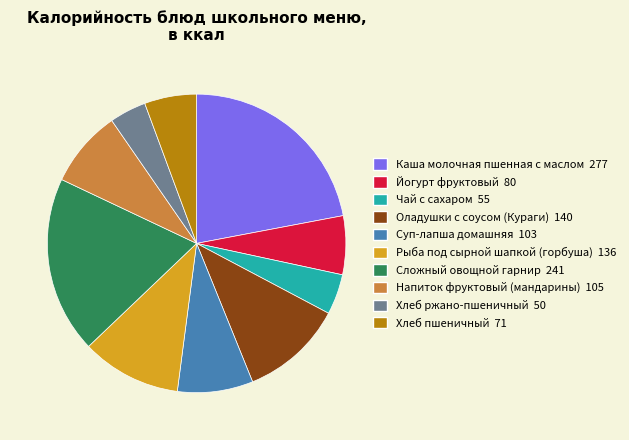

Do Рыба под сырной шапкой (горбуша) 136 and Напиток фруктовый (мандарины) 105 together represent more than half of the pie?

No